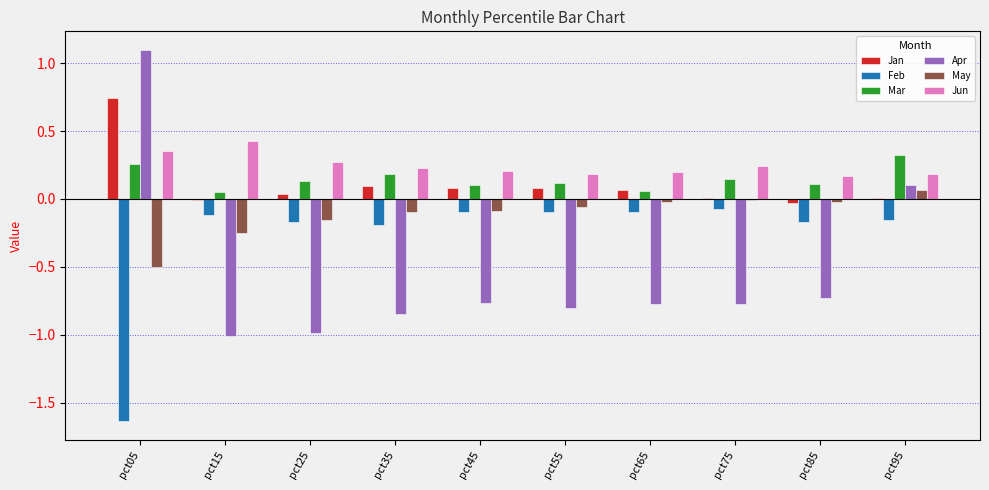

What is the sum of all Apr values?

-5.5